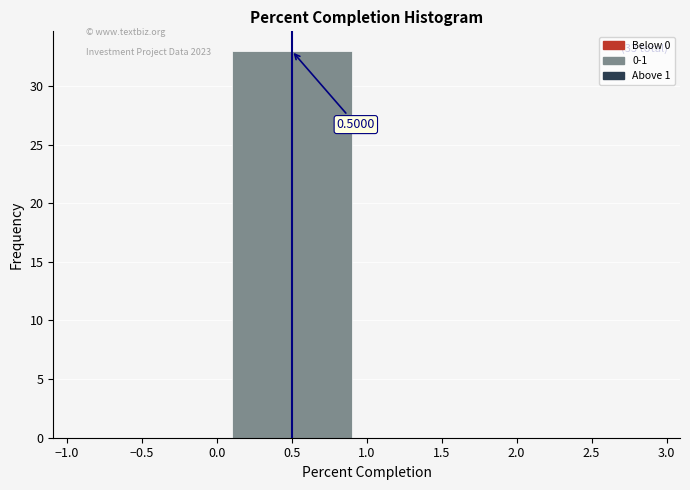

Over which range of the x-axis is the bar tallest?

0.0 to 1.0